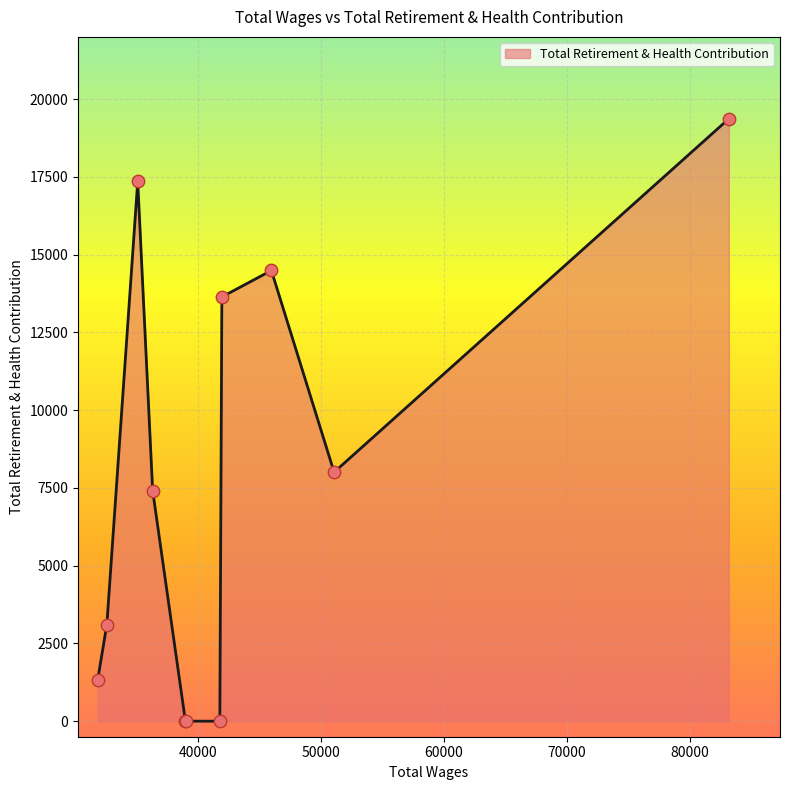

What is the difference between the maximum and minimum values?

19368